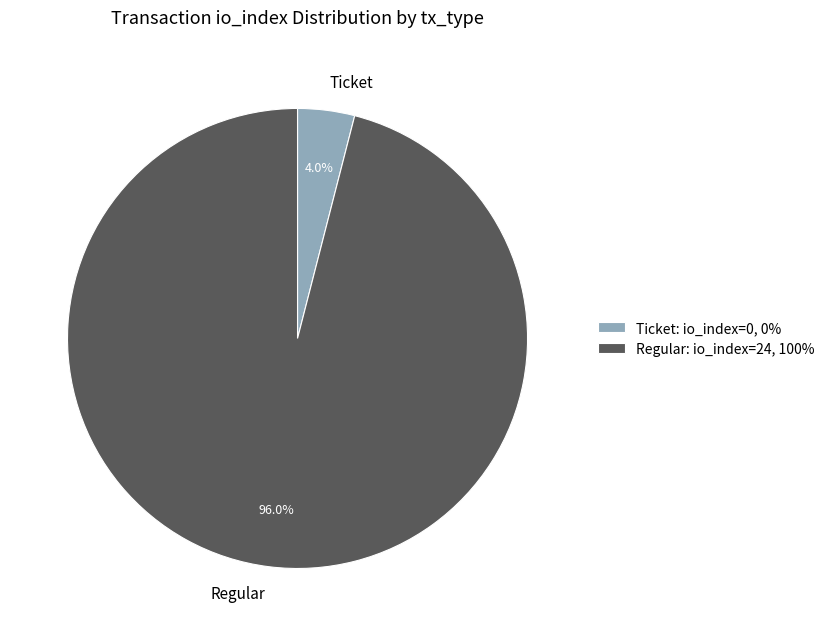

How much of the chart is everything except Regular?

4.0%